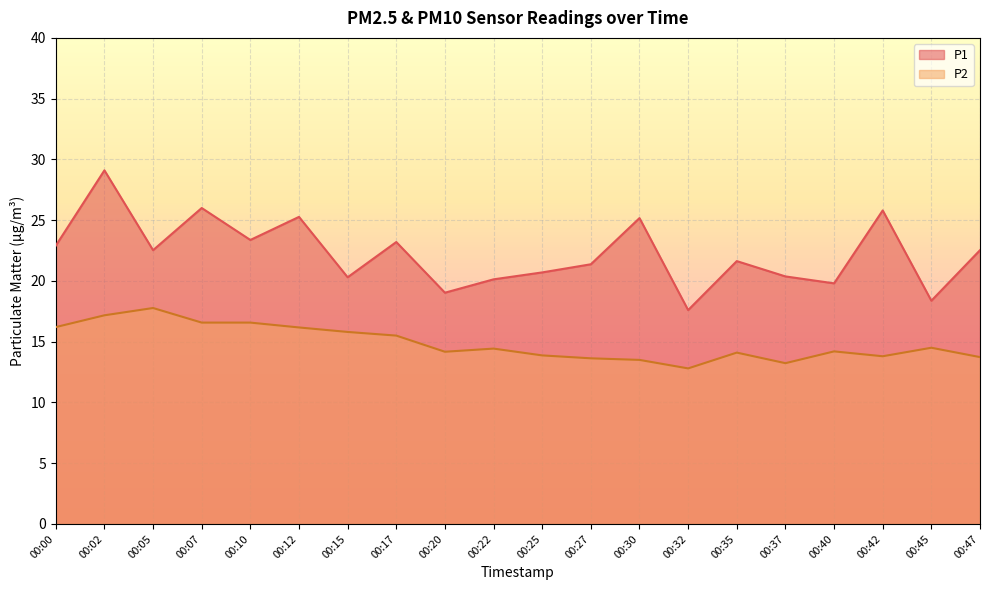

True or false: P2 and P1 intersect in this chart.

False